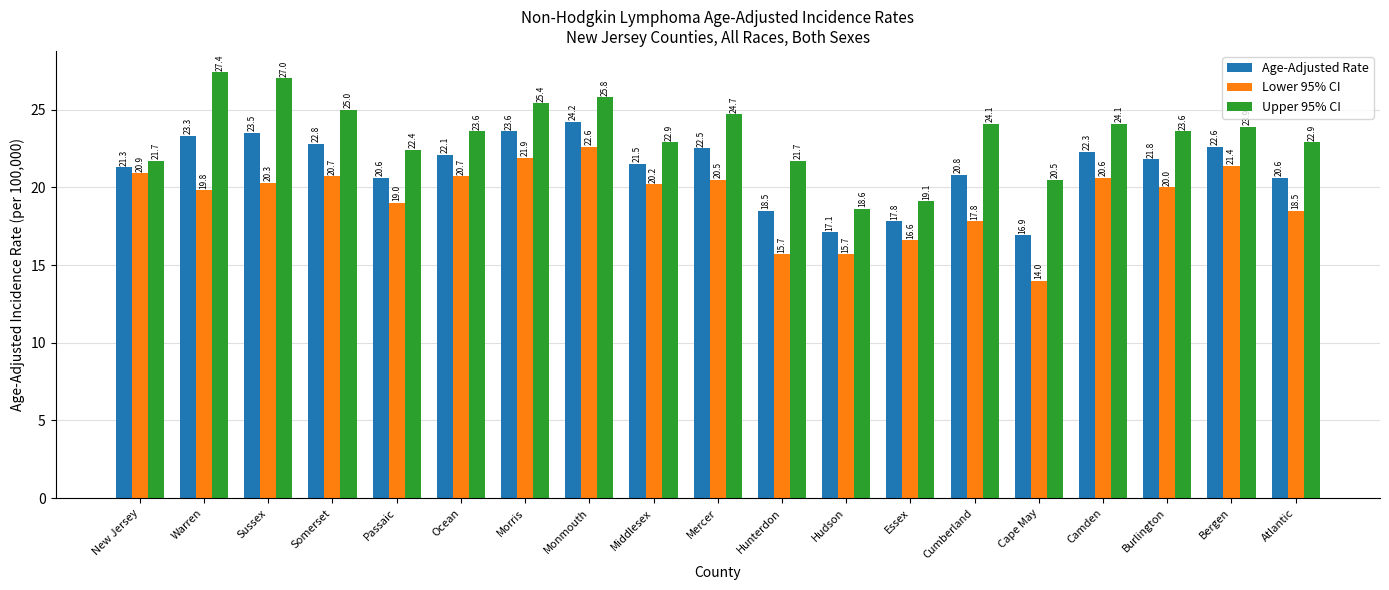

How many bars are there in each group?

3